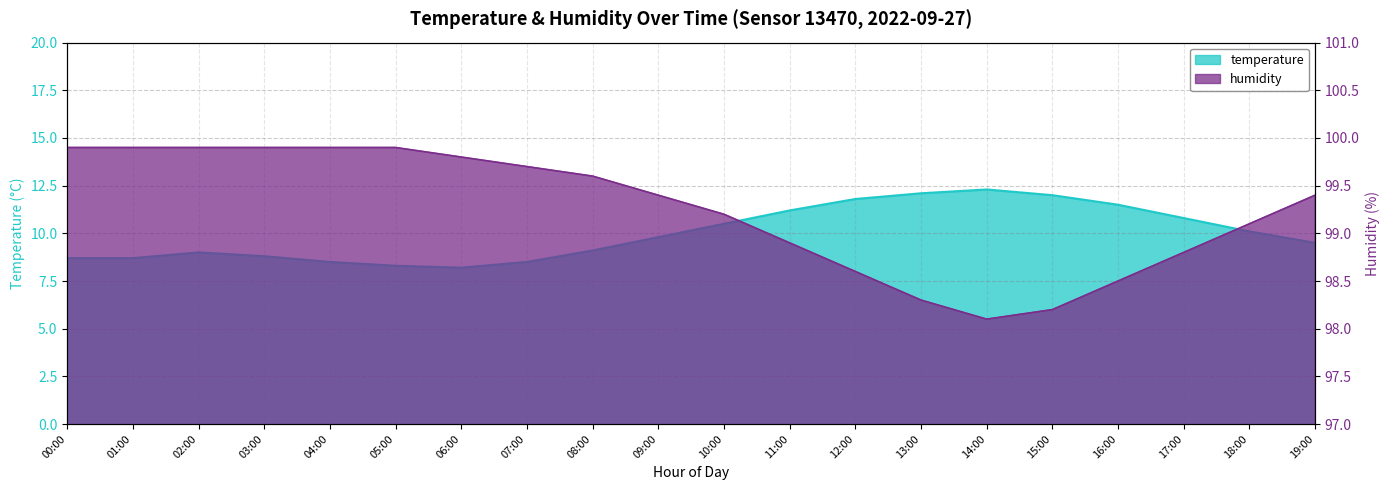

The value of humidity at 03:00 is 99.9. True or false?

True